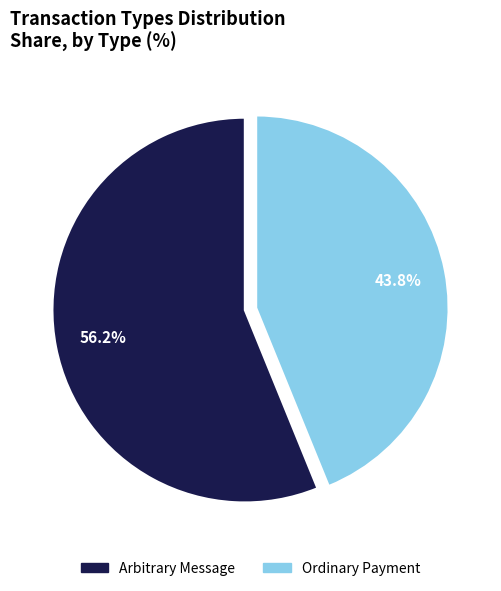

To the nearest percent, what percentage of the pie is Arbitrary Message?

56%